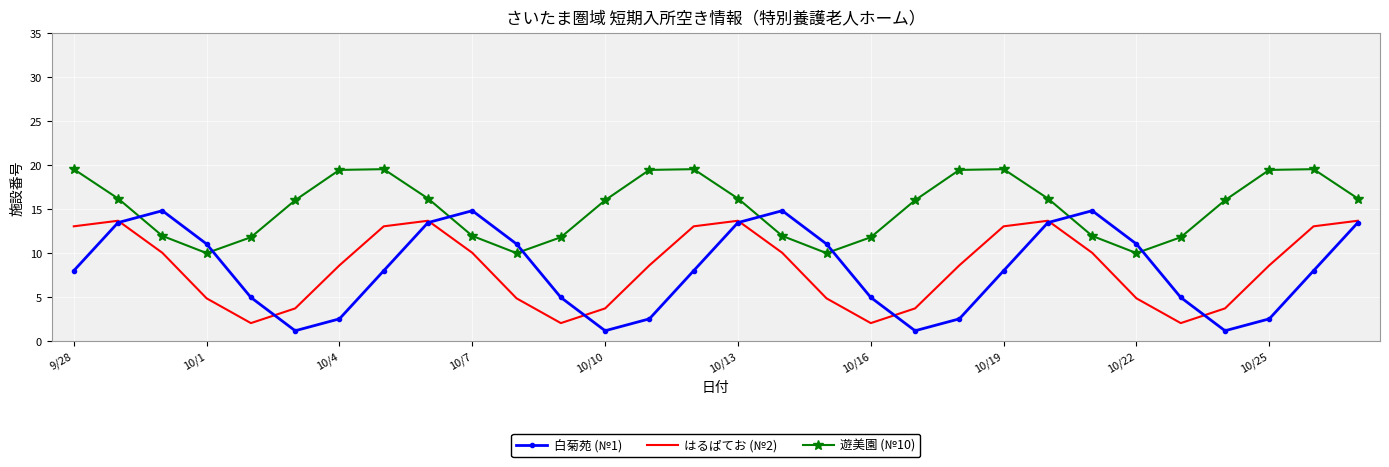

Which series has the largest total across all categories?

遊美園 (№10)